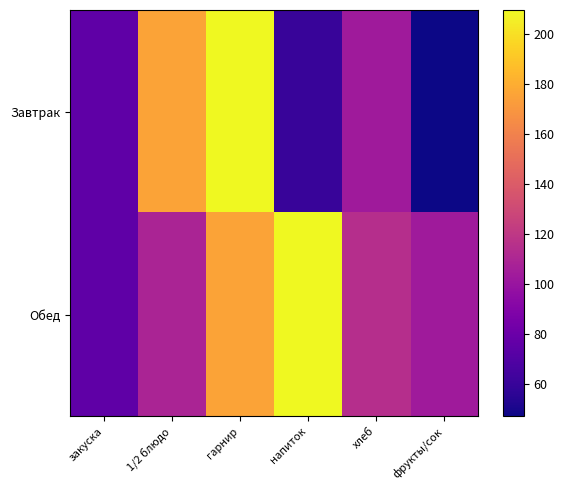

How many data points does each series have?

6